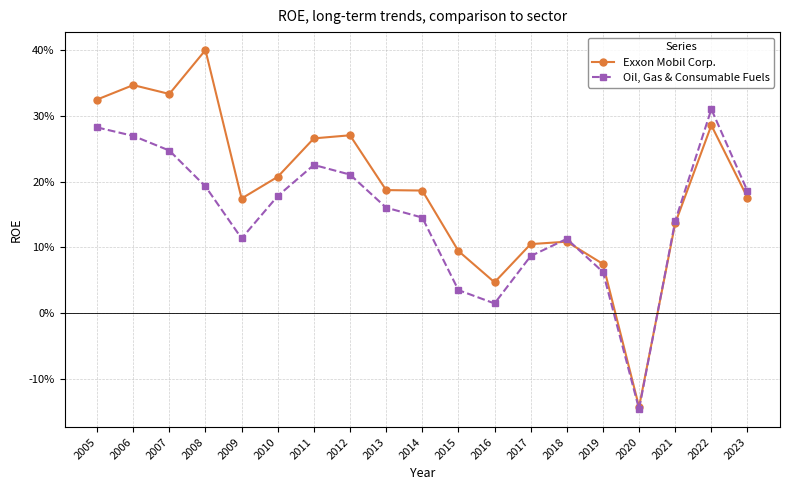

What is the maximum value shown in the chart?

0.4